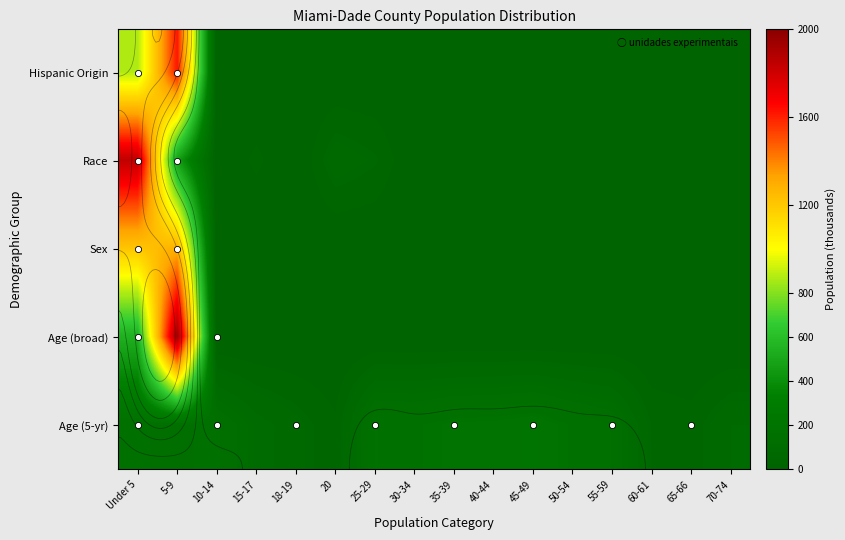

Between 40-44 and 65-66, which series saw the biggest shift?

Age (5-yr)